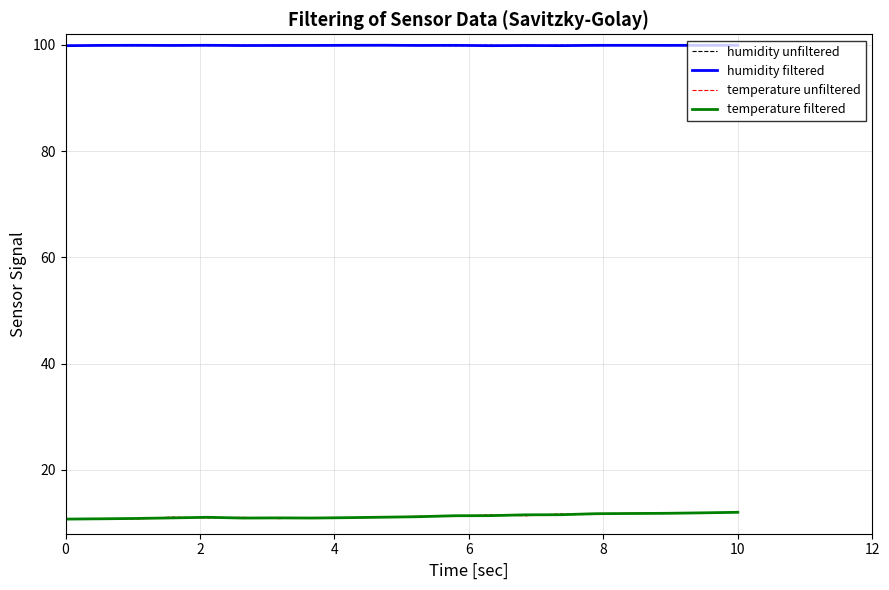

True or false: temperature filtered and humidity filtered intersect in this chart.

False